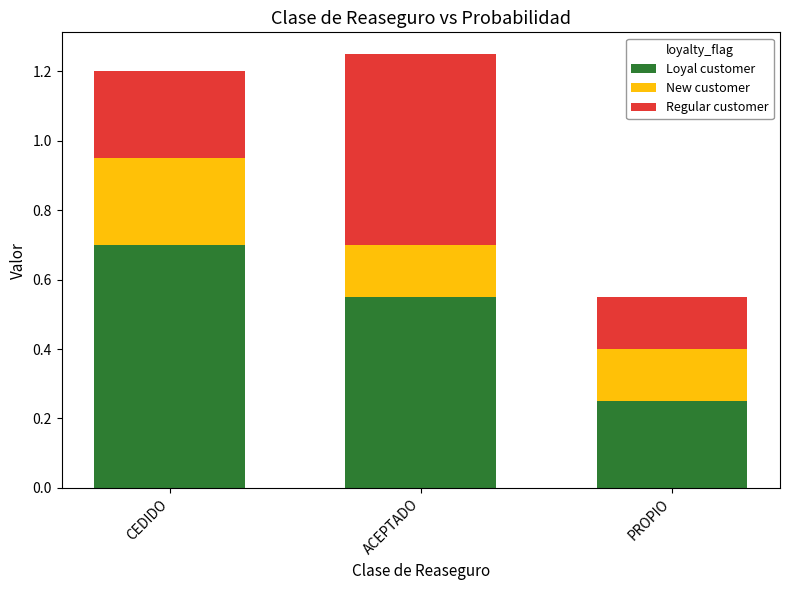

True or false: Loyal customer has a value of 0.4 at PROPIO.

False